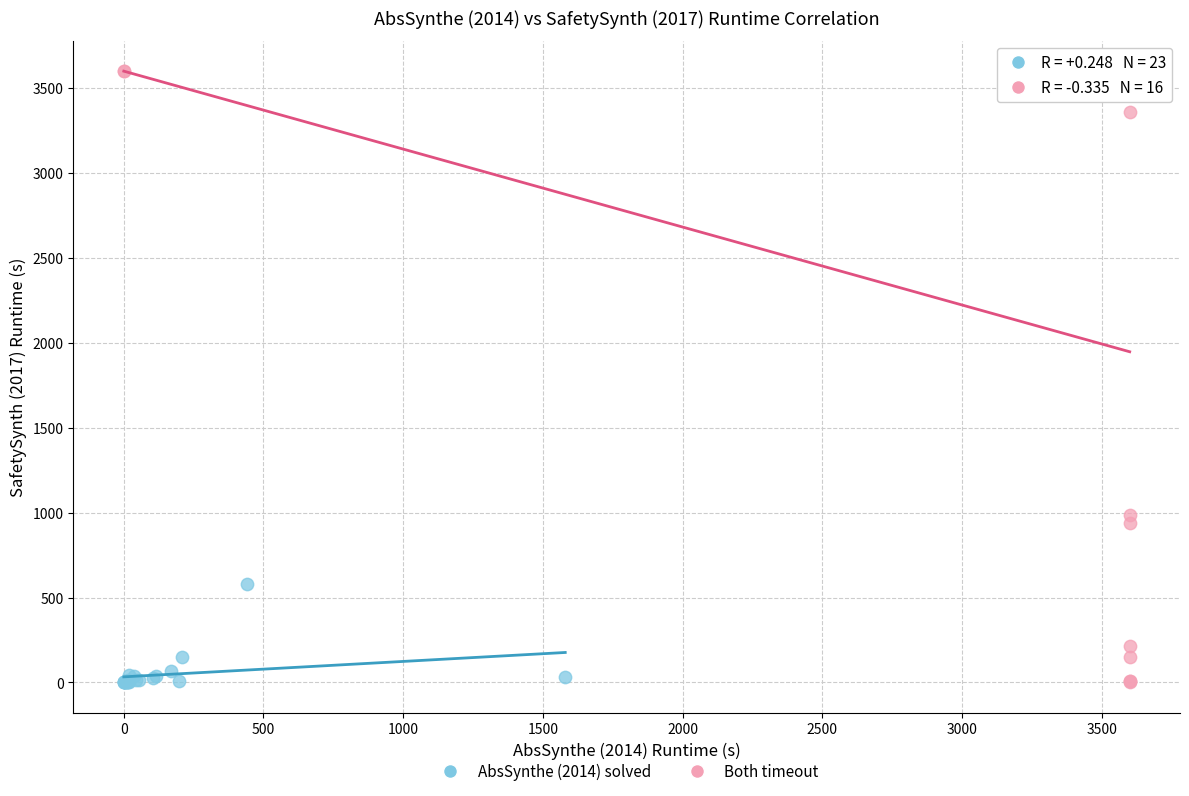

Which series has the widest spread of Y values?

Both timeout